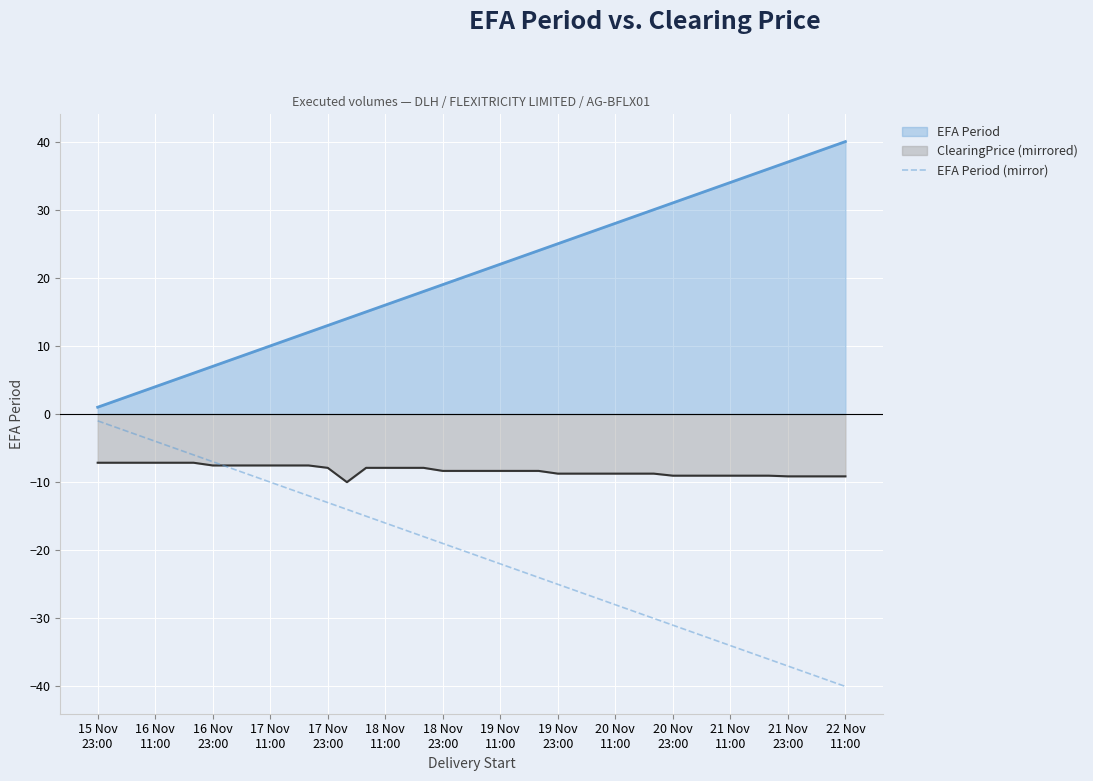

What is the lowest value of the EFA Period (mirror) series?

-40.0